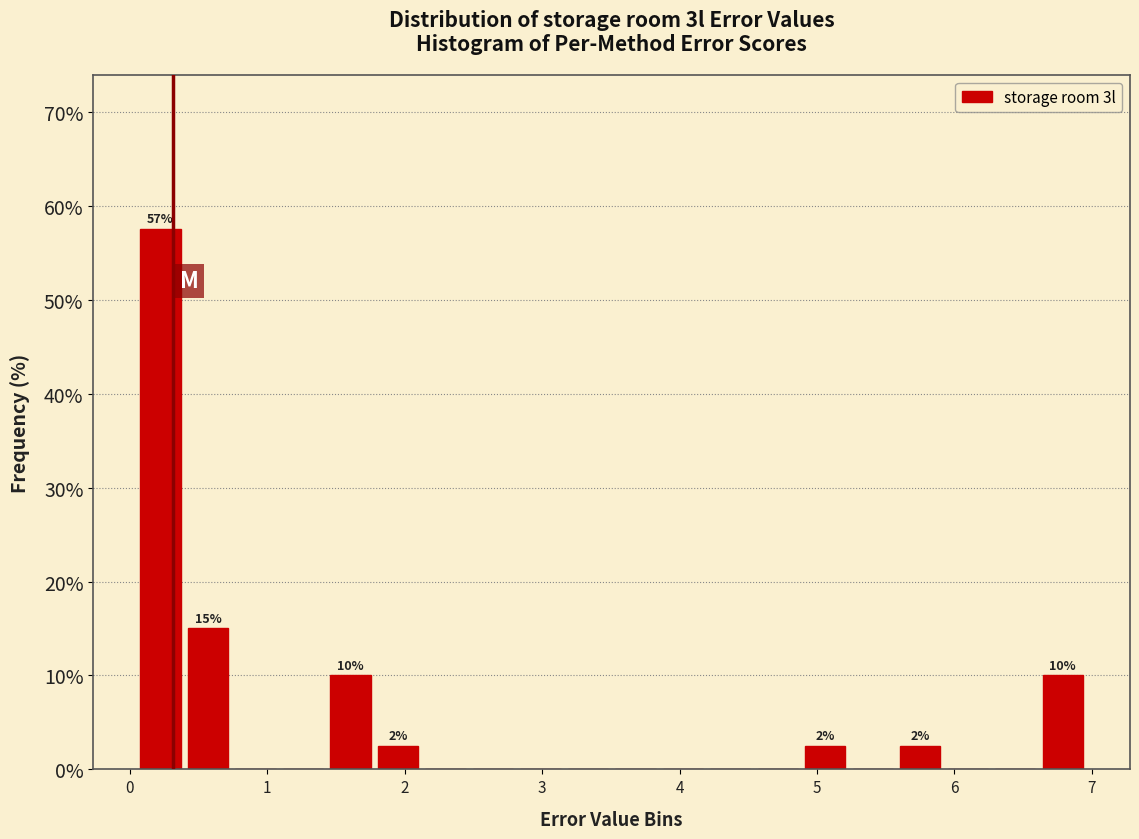

Around what value on the x-axis is the tallest bar? Give the approximate position of its centre, as read against the axis.

0.2